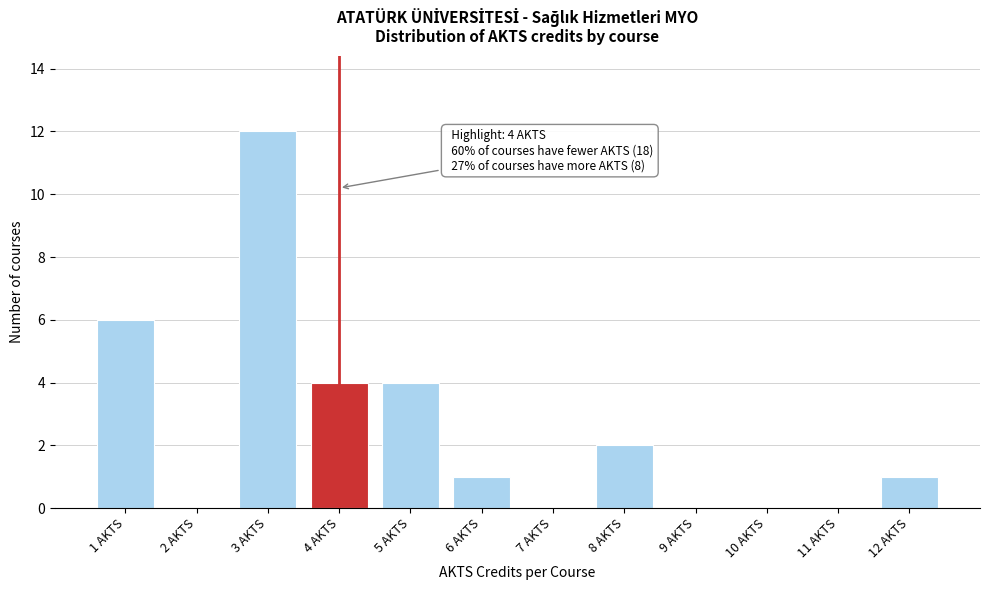

Reading left to right, extract all data points from this chart.

1 AKTS=6	2 AKTS=0	3 AKTS=12	4 AKTS=4	5 AKTS=4	6 AKTS=1	7 AKTS=0	8 AKTS=2	9 AKTS=0	10 AKTS=0	11 AKTS=0	12 AKTS=1